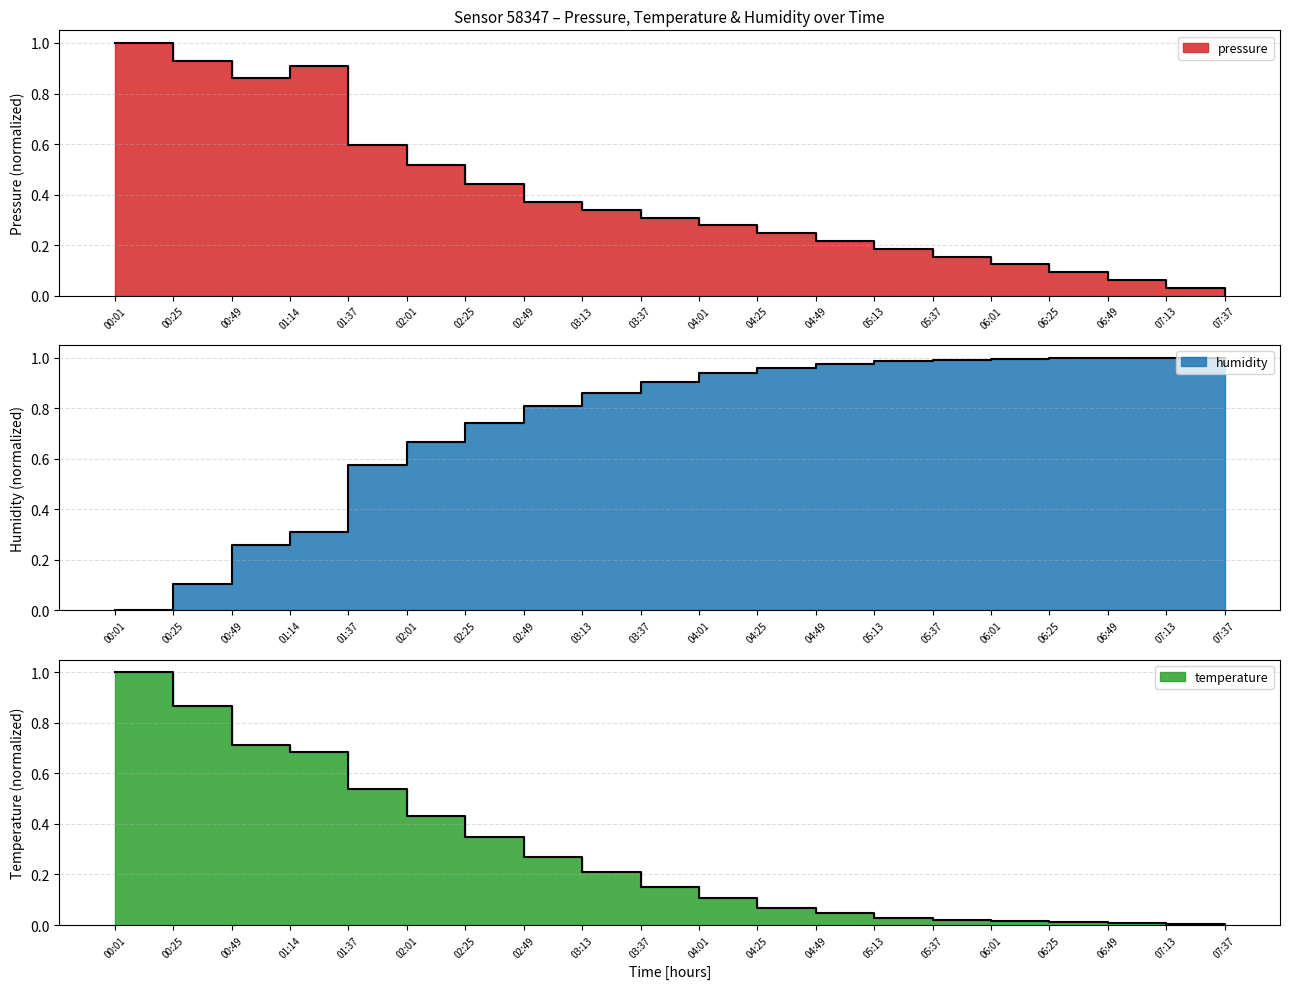

List the series in order of their peak value, highest first.

pressure, temperature, humidity